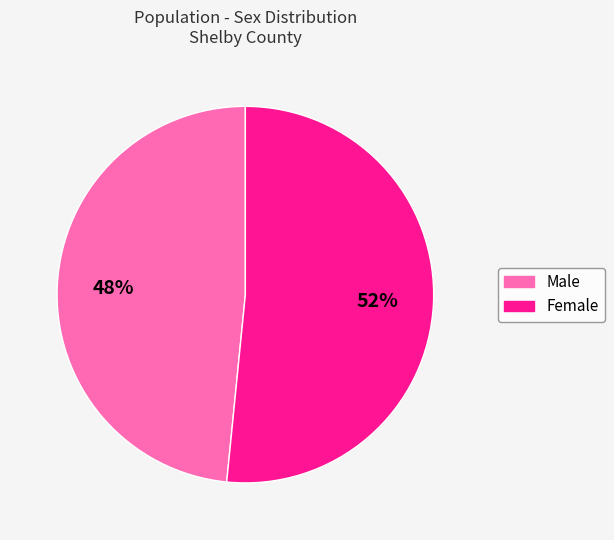

What percentage is the Female slice, to the nearest percent?

52%